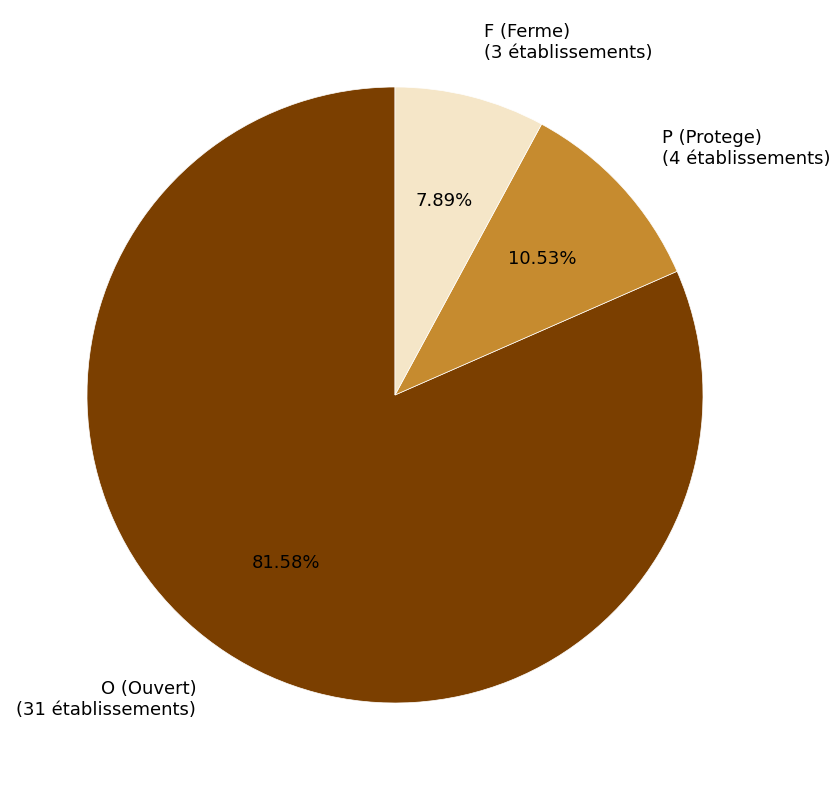

How many slices are in this pie chart?

3